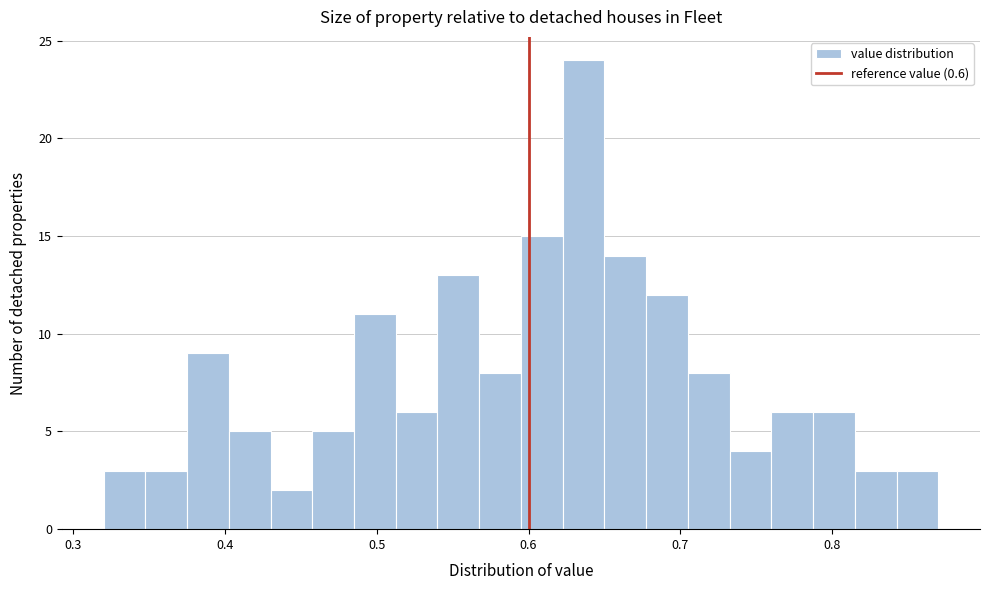

Read against the x-axis, roughly where is the centre of the tallest bar?

0.64